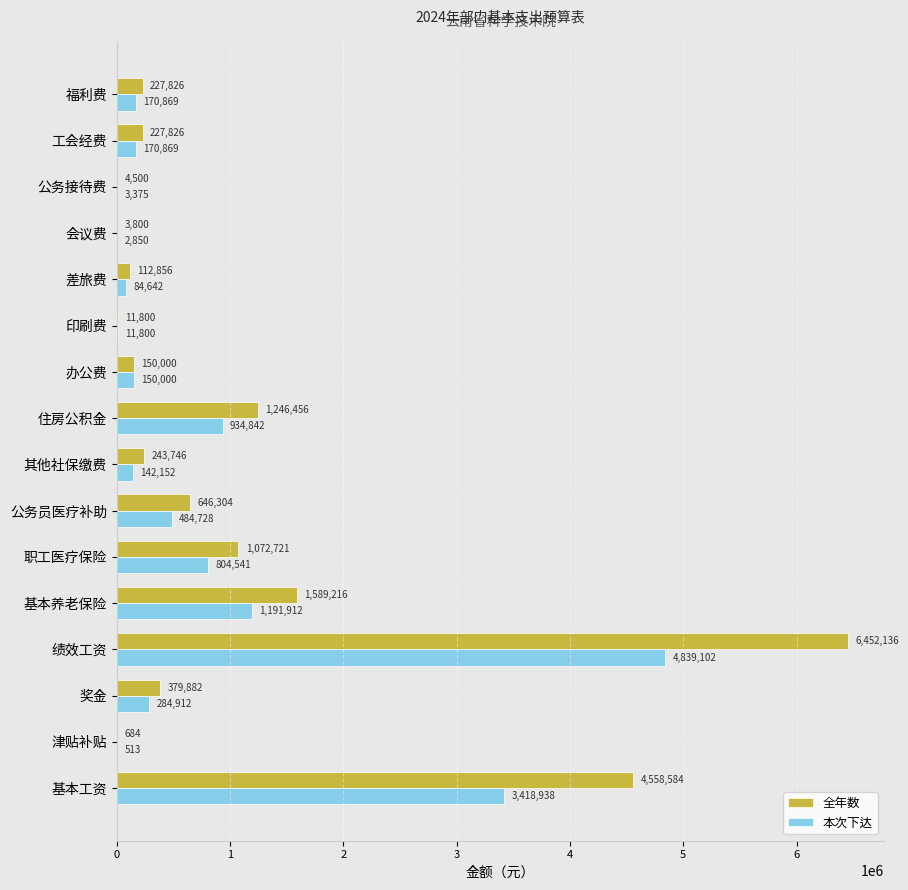

What is the approximate value of 全年数 at 住房公积金?

1246456.4